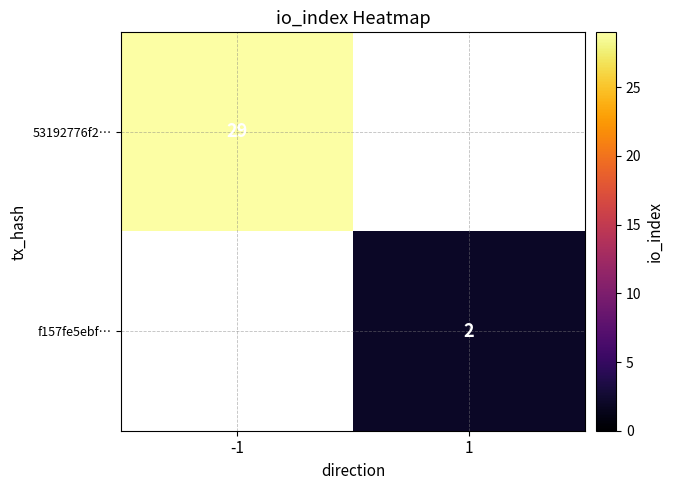

The value of f157fe5ebf… at 1 is 2. True or false?

True